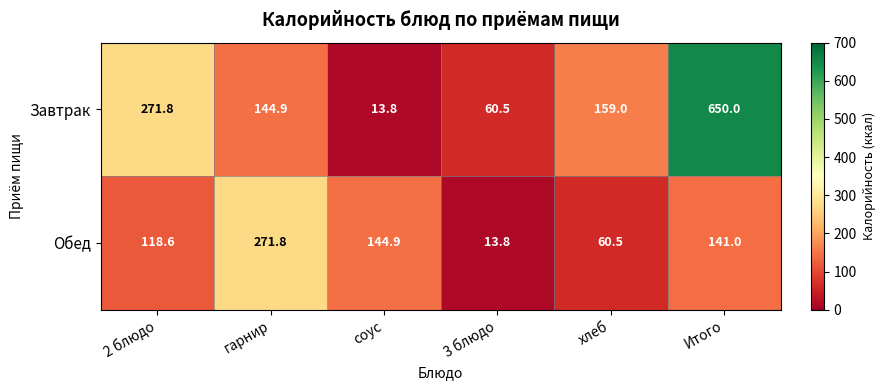

Is it true that Завтрак equals 150.8 at Итого?

False